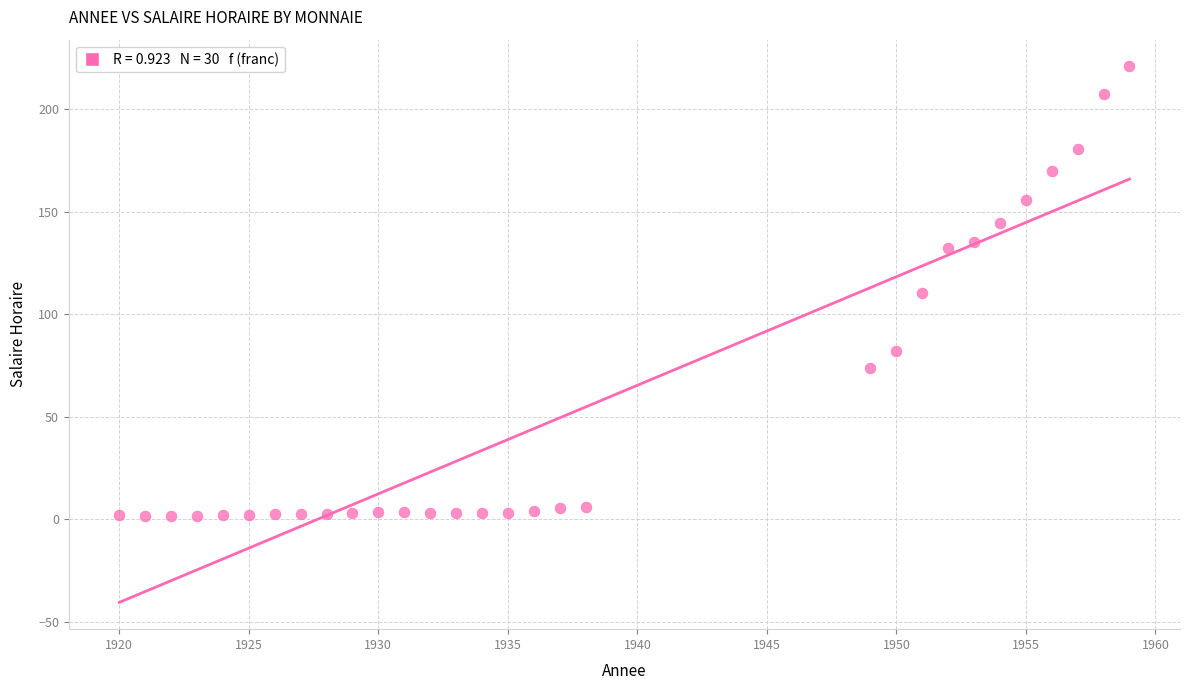

What is the range of Y values (max minus min)?

219.3